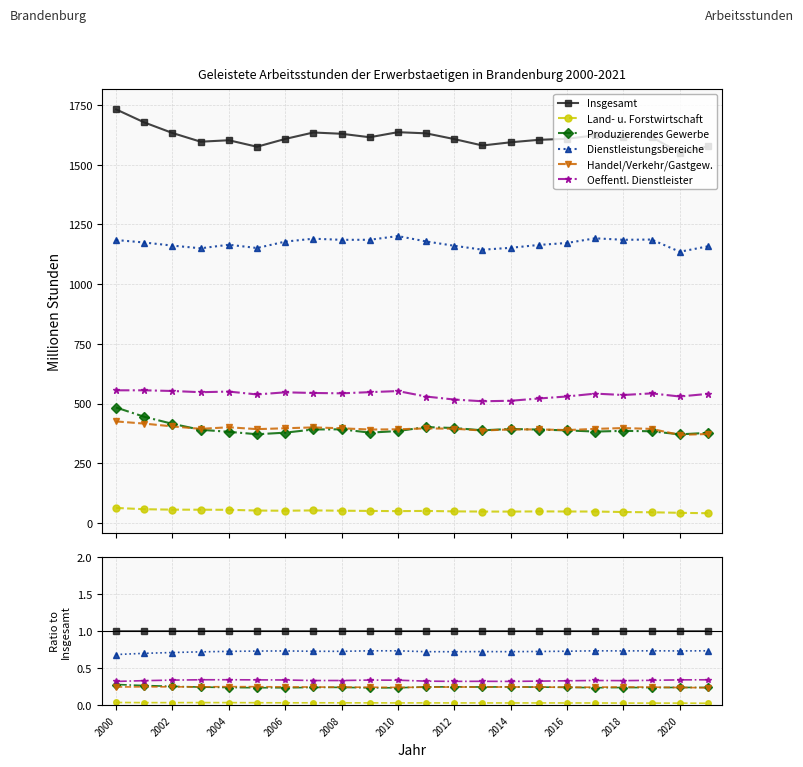

How many interior local valleys does the Dienstleistungsbereiche series have?

5